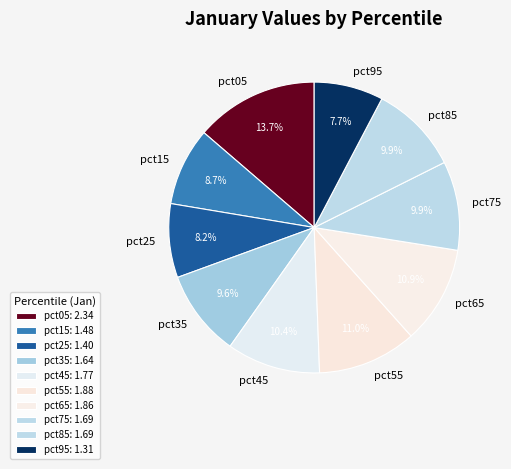

Which category has the biggest portion of the pie?

pct05